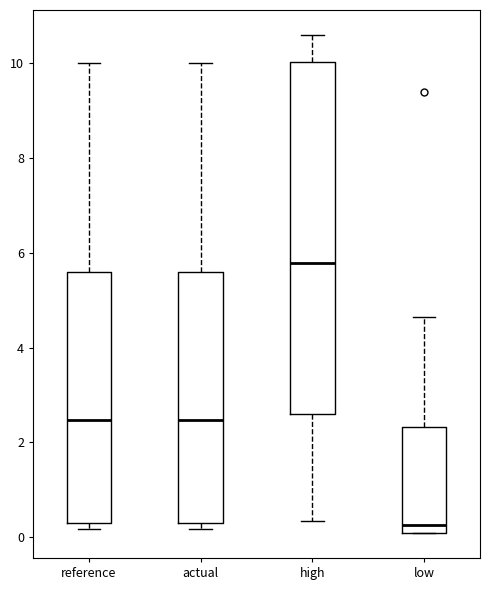

Comparing the boxes themselves (not the whiskers), which one is the tallest?

high